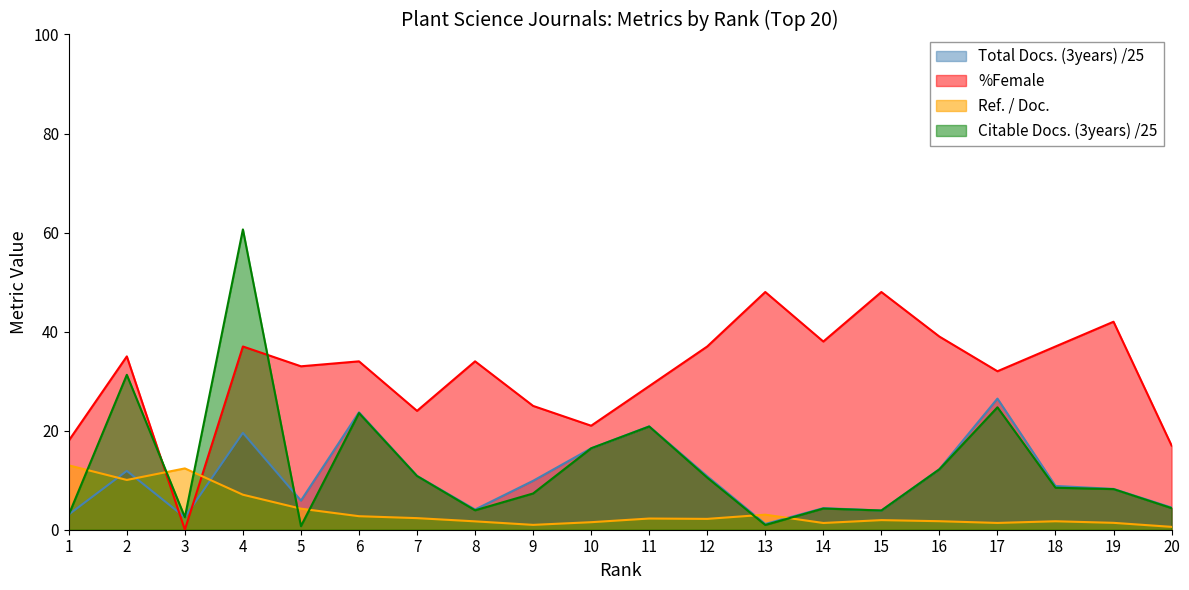

At which label does %Female first exceed 34?

2